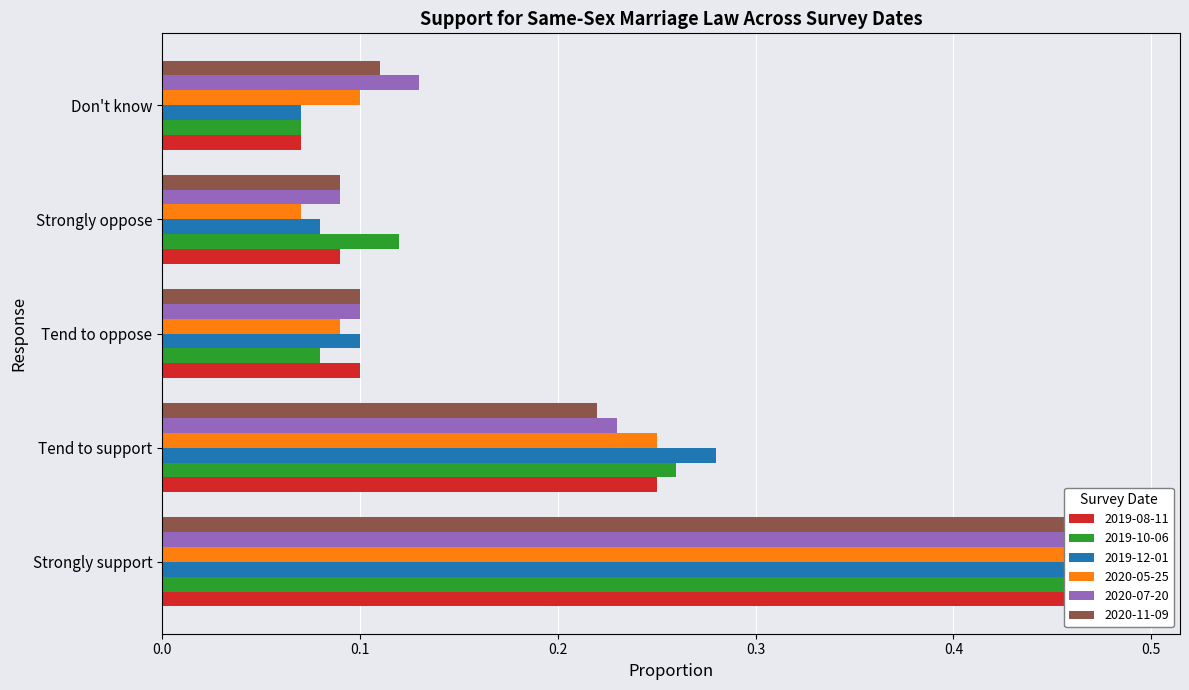

List the series in order of their peak value, highest first.

2019-08-11, 2020-05-25, 2019-12-01, 2020-11-09, 2019-10-06, 2020-07-20